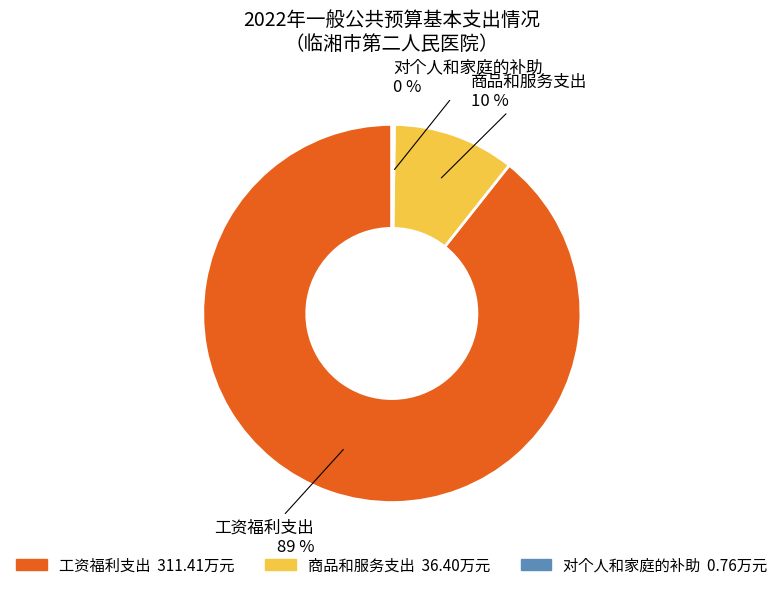

Is there a majority slice in this chart?

Yes